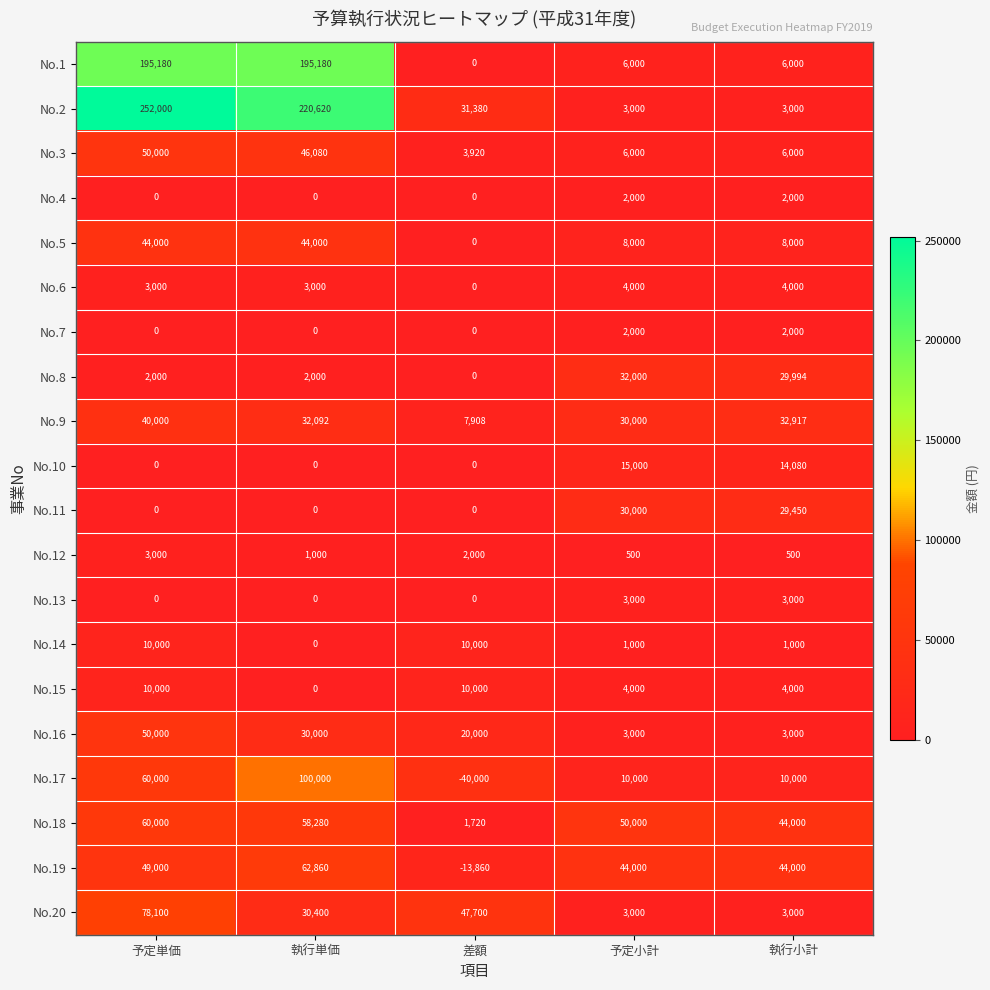

What is the minimum value shown in the chart?

-40000